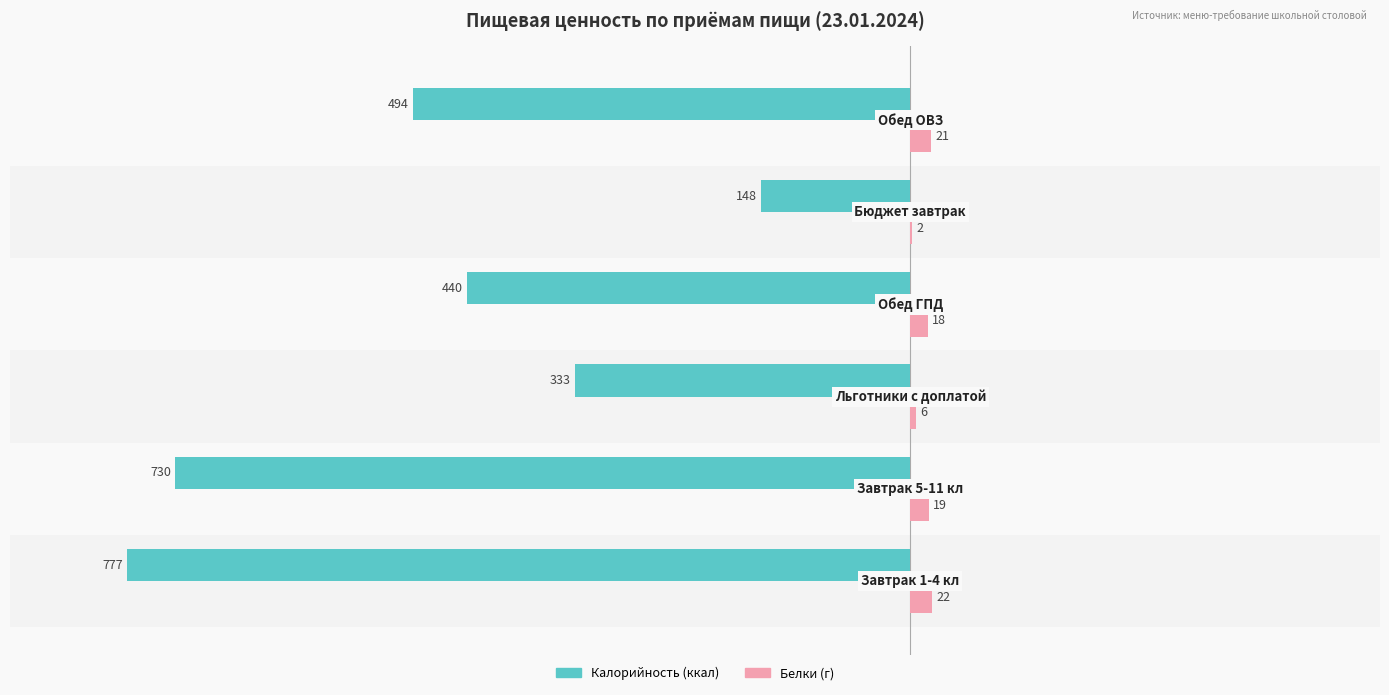

Does the chart contain stacked bars?

No